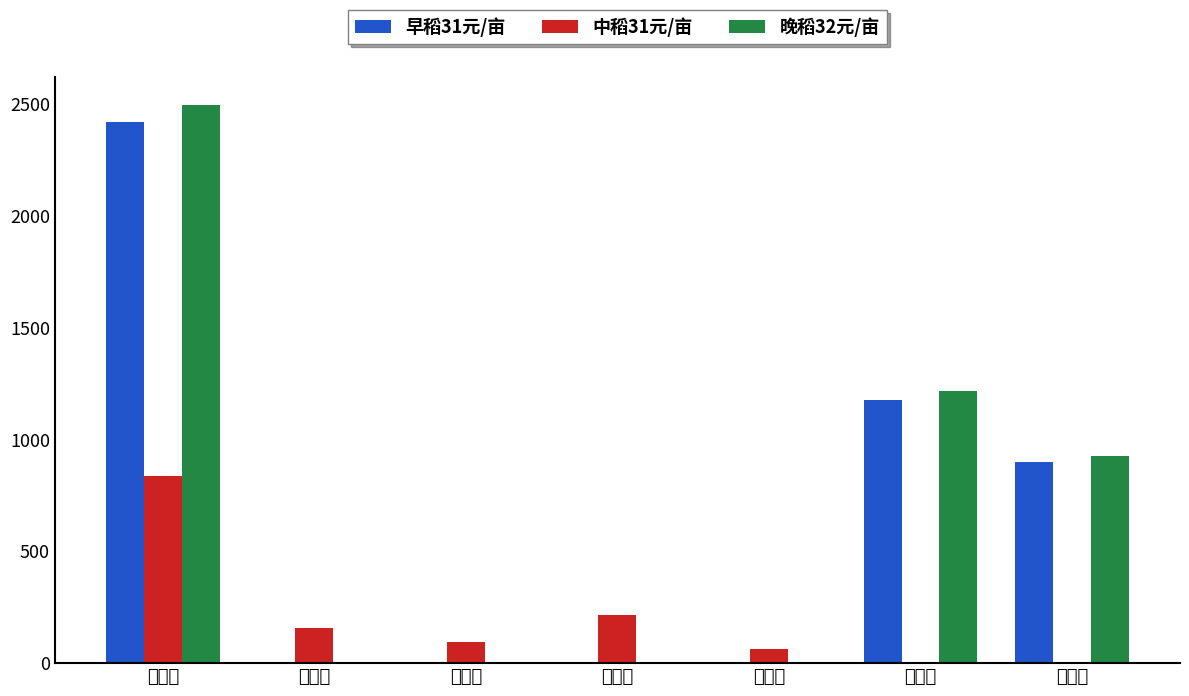

What are all the series names shown in the legend?

早稻31元/亩, 中稻31元/亩, 晚稻32元/亩